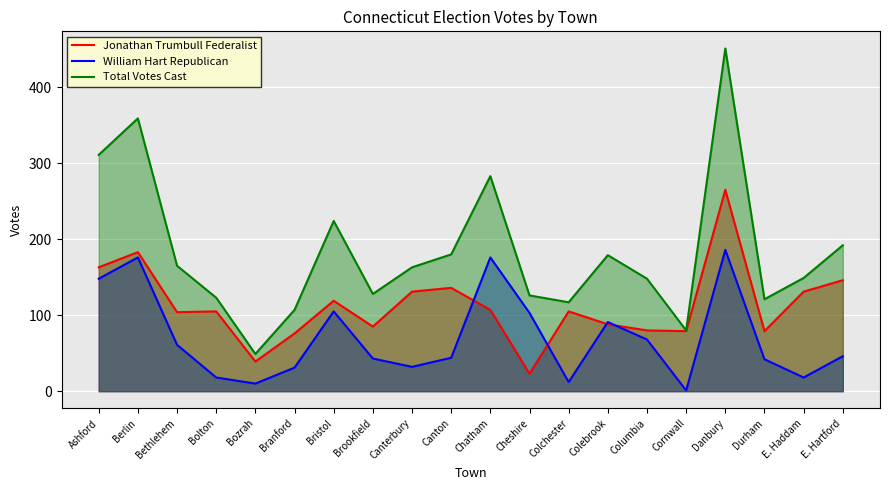

What is the maximum value shown in the chart?

451